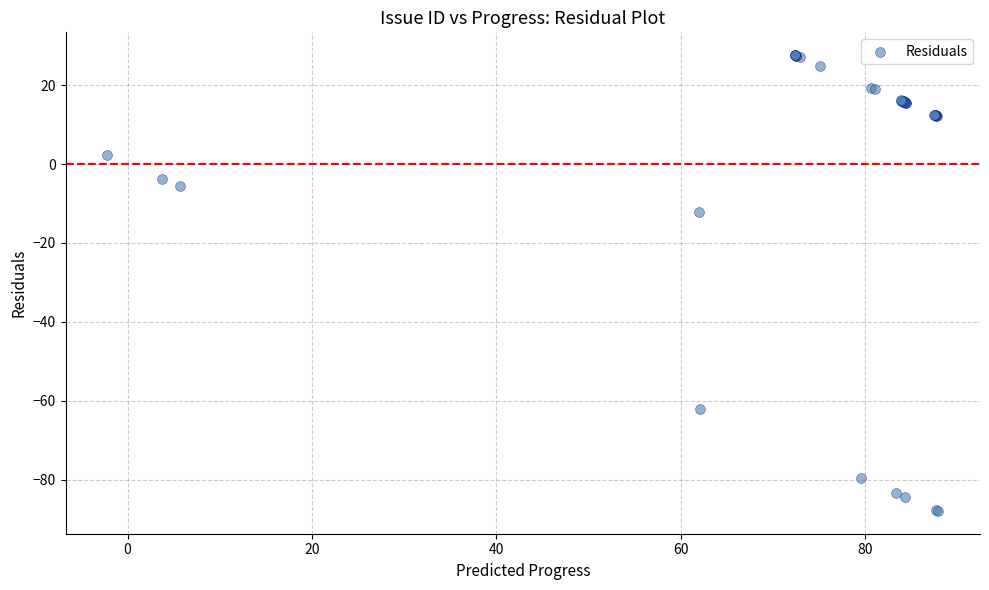

What Y value in the scatter plot is closest to -30?

-12.0